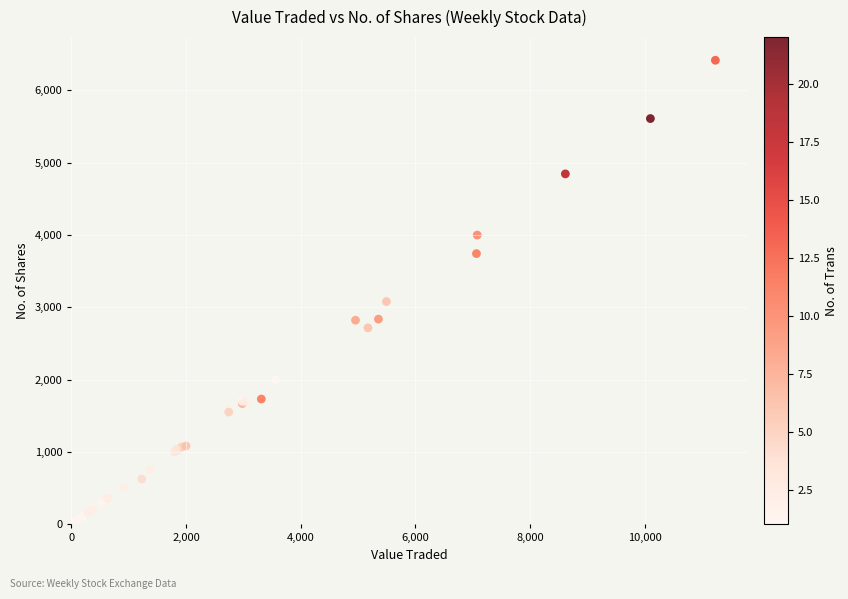

What Y value in the scatter plot is closest to 3215?

3081